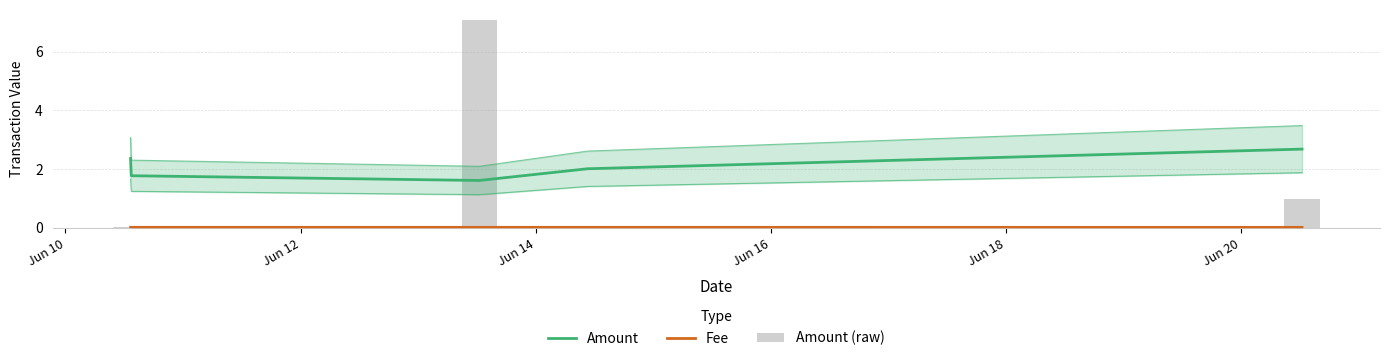

At Jun 10, list the series in order from largest to smallest.

Amount, Fee